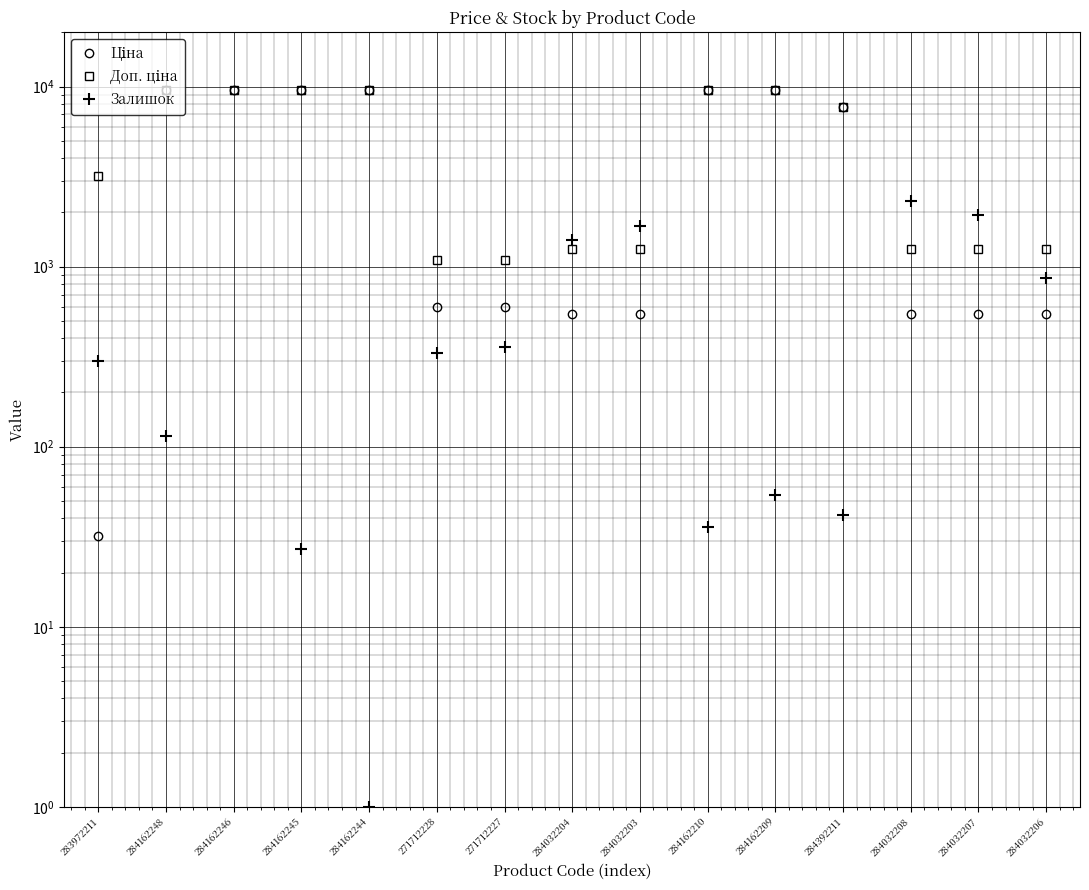

True or false: Доп. ціна and Ціна intersect in this chart.

False